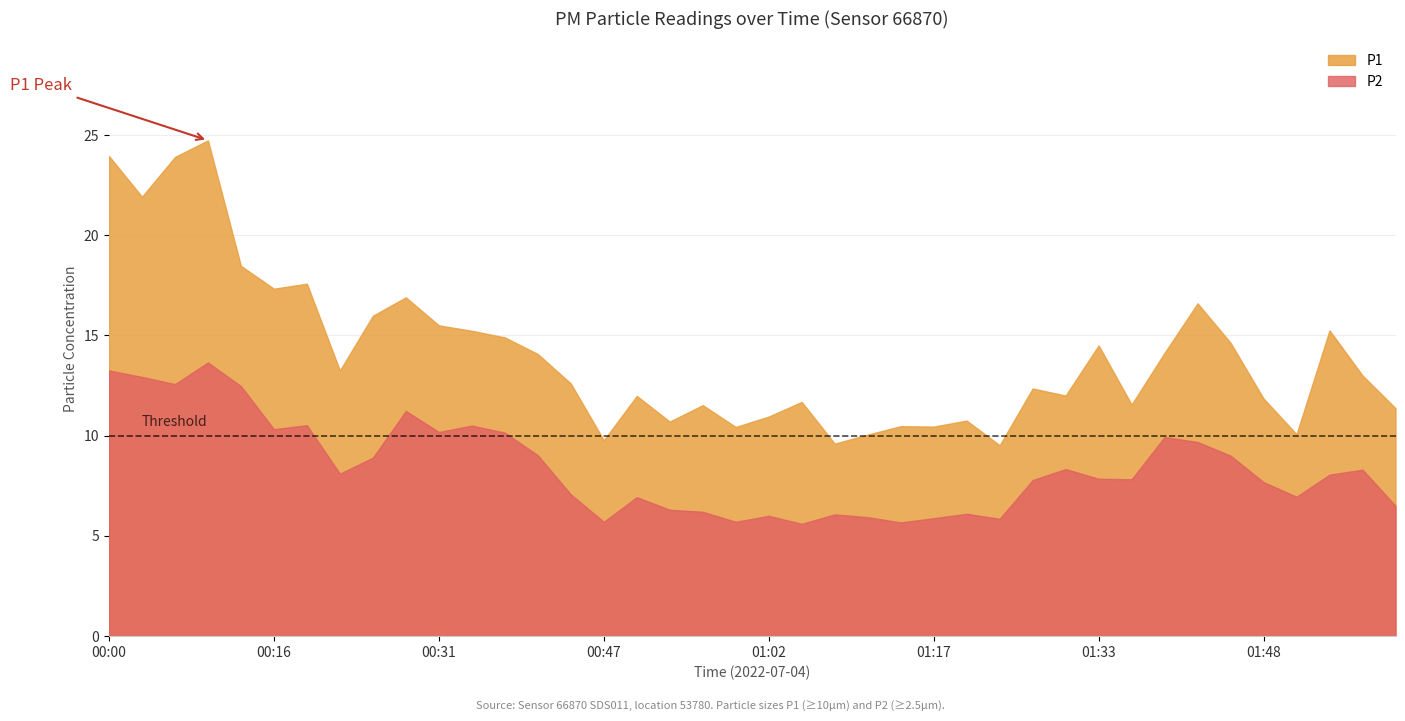

The value of P2 at 00:56 is 1.4. True or false?

False